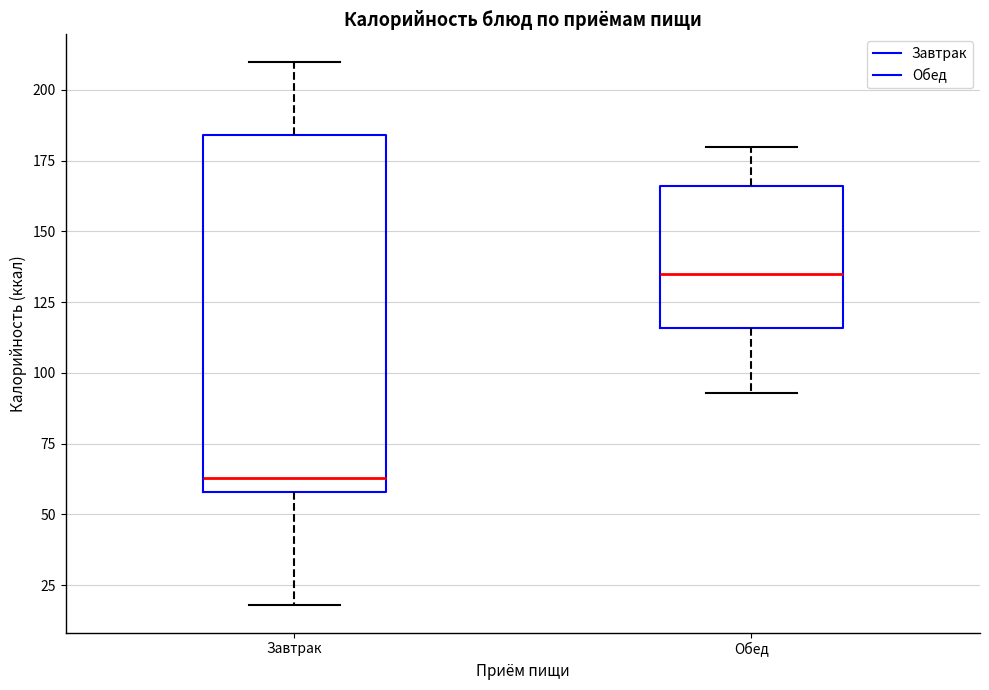

Reading left to right, read every box against the y-axis: the position of its median line, the range the box covers, and the ends of its whiskers. The values are not printed on the chart, so give them approximately, as read against the axis.

Завтрак: median 65, box 60 to 185, whiskers 20 to 210
Обед: median 135, box 115 to 165, whiskers 95 to 180